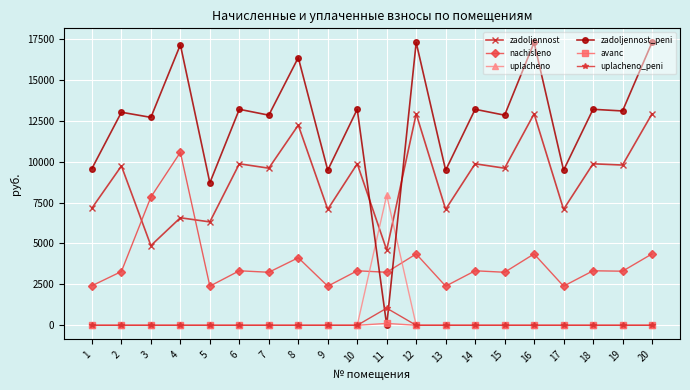

The avanc series shows 0.0 at 14. True or false?

True